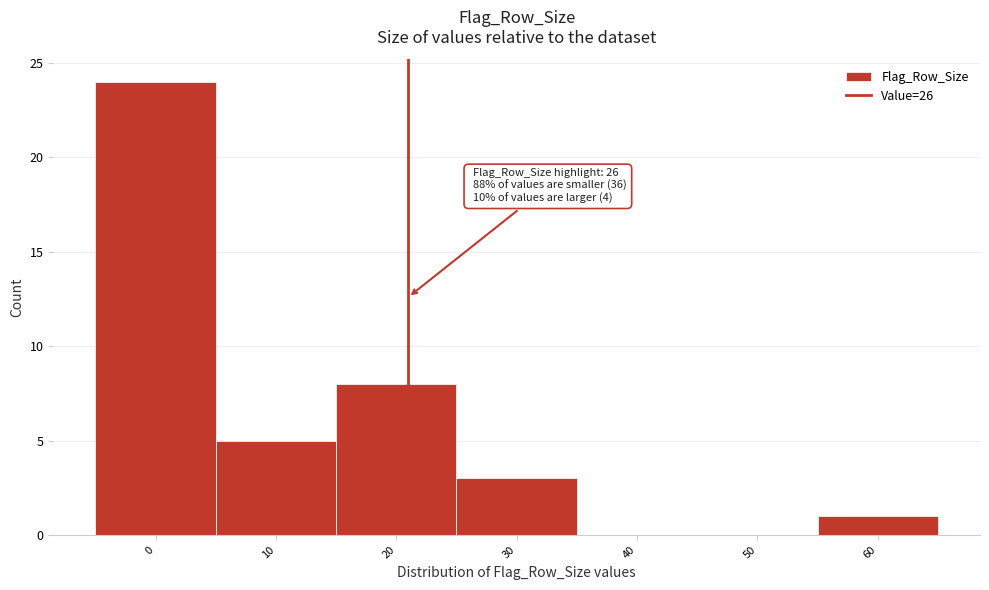

Reading left to right, extract all data points from this chart.

0=24	10=5	20=8	30=3	40=0	50=0	60=1